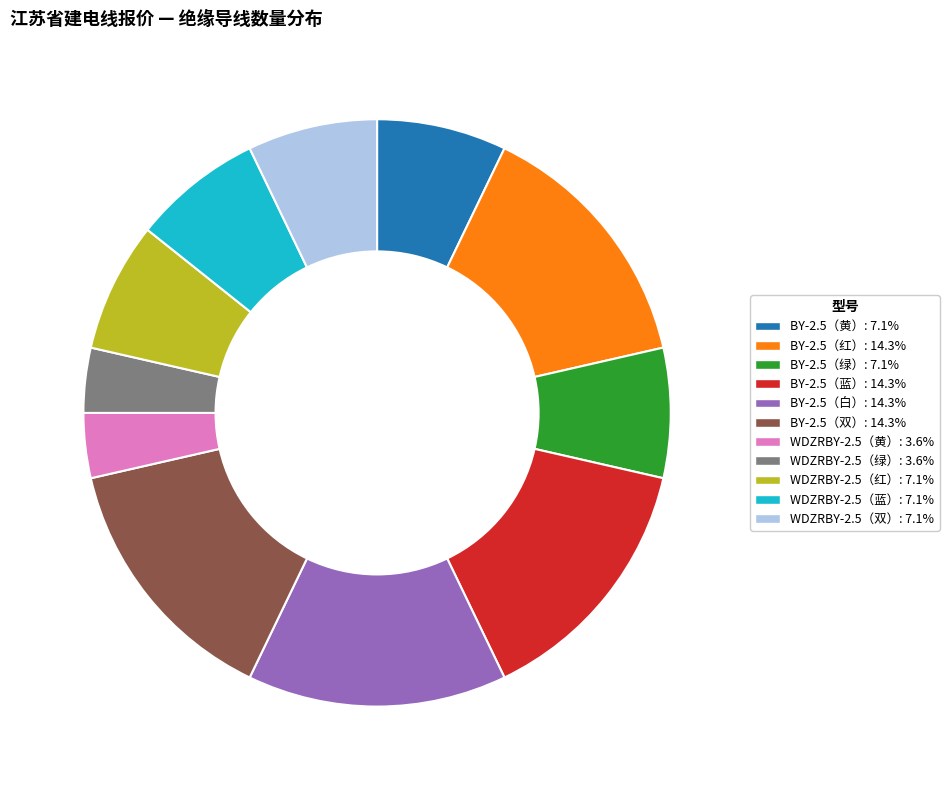

What is the ratio of the value at WDZRBY-2.5（黄） to the value at WDZRBY-2.5（红）?

0.5